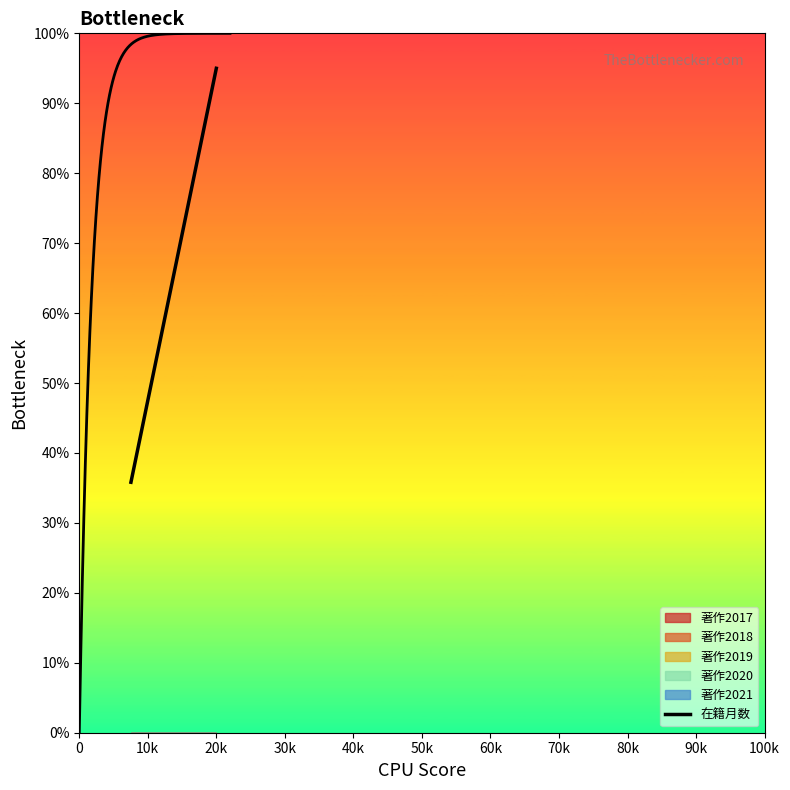

Which has a higher value, 30k or 20k?

20k